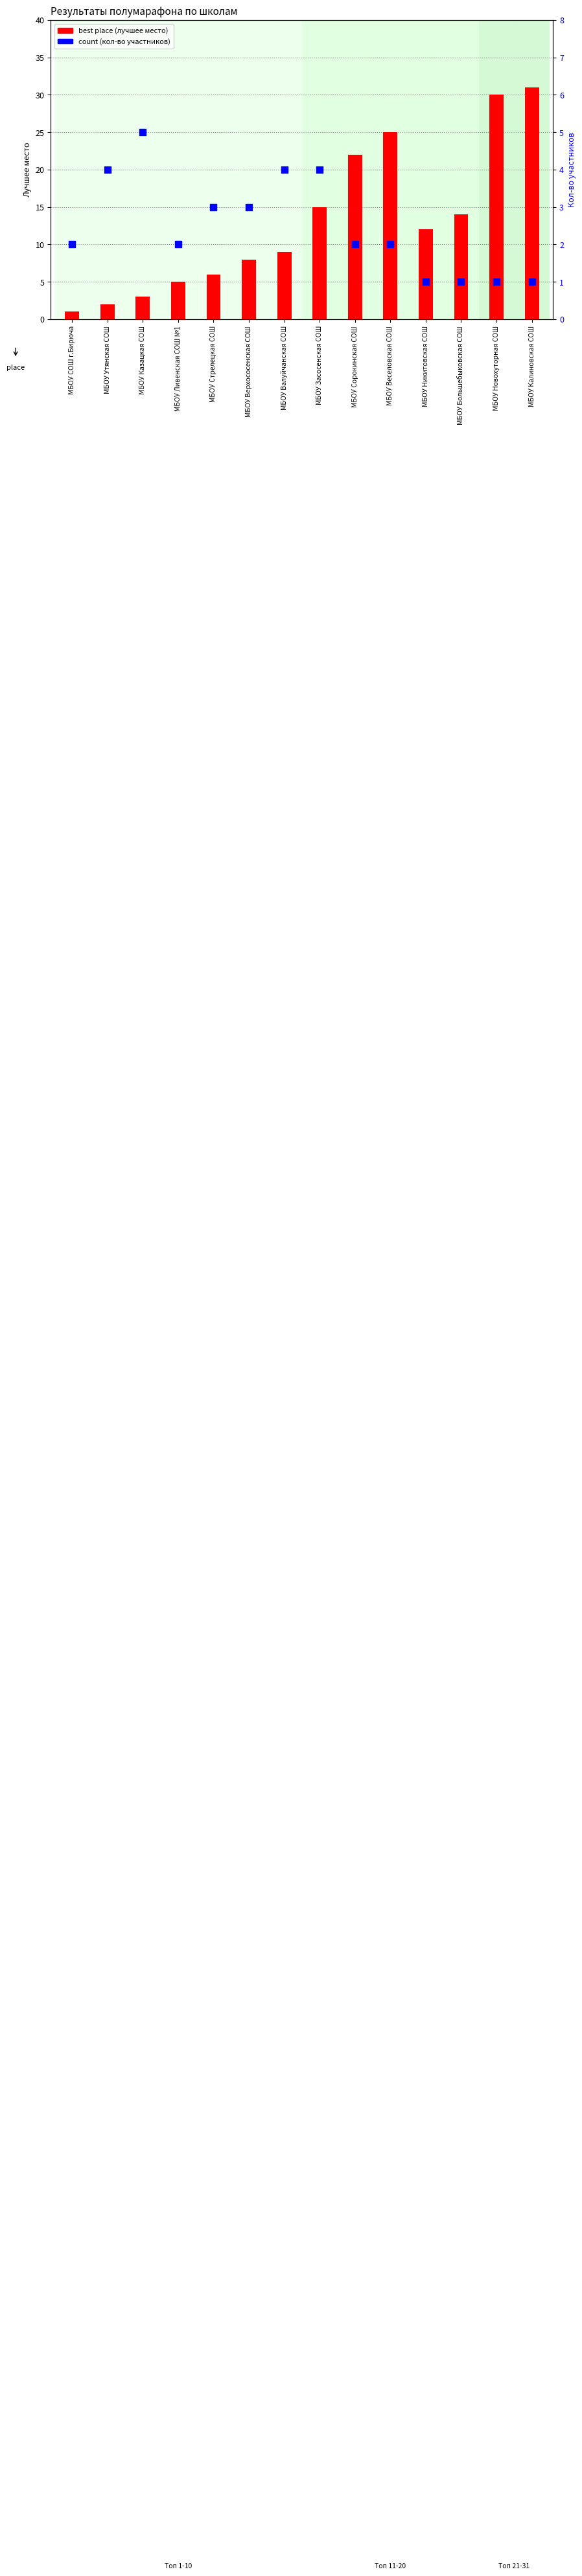

Which series has the largest total across all categories?

best place